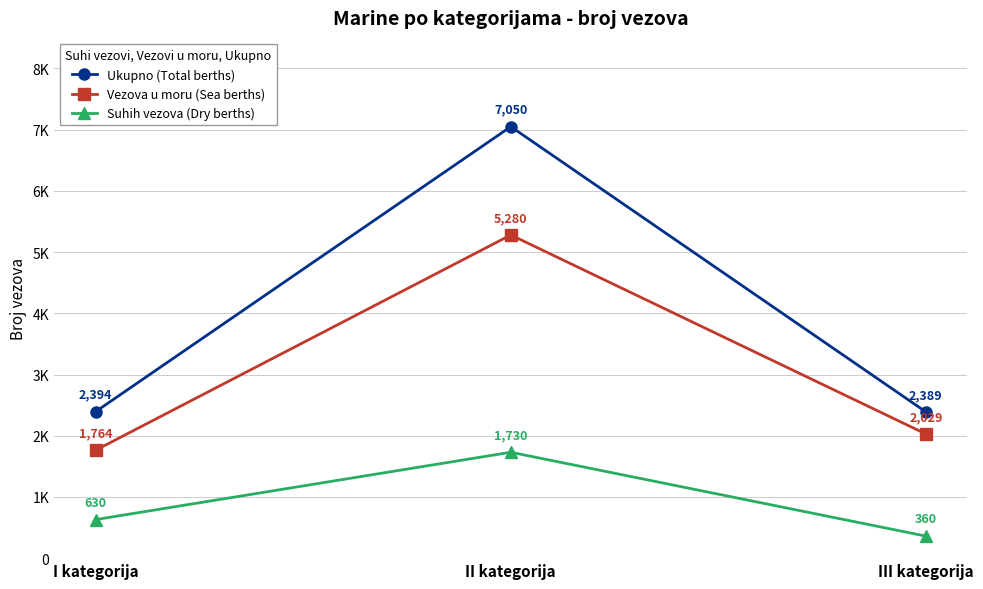

What is the label of the 2nd point from the left?

II kategorija